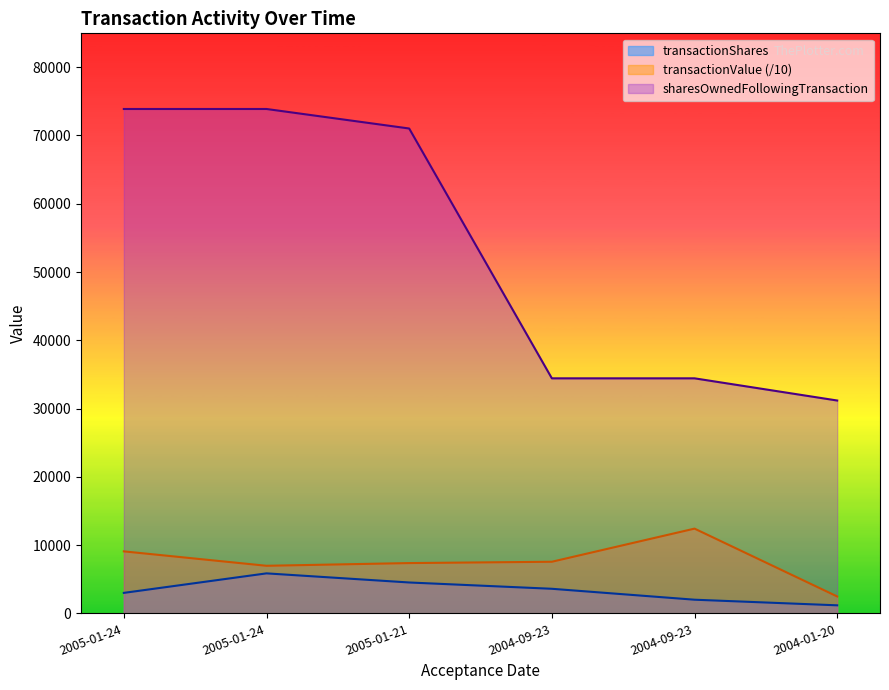

Does the chart display data point markers on the line(s)?

No